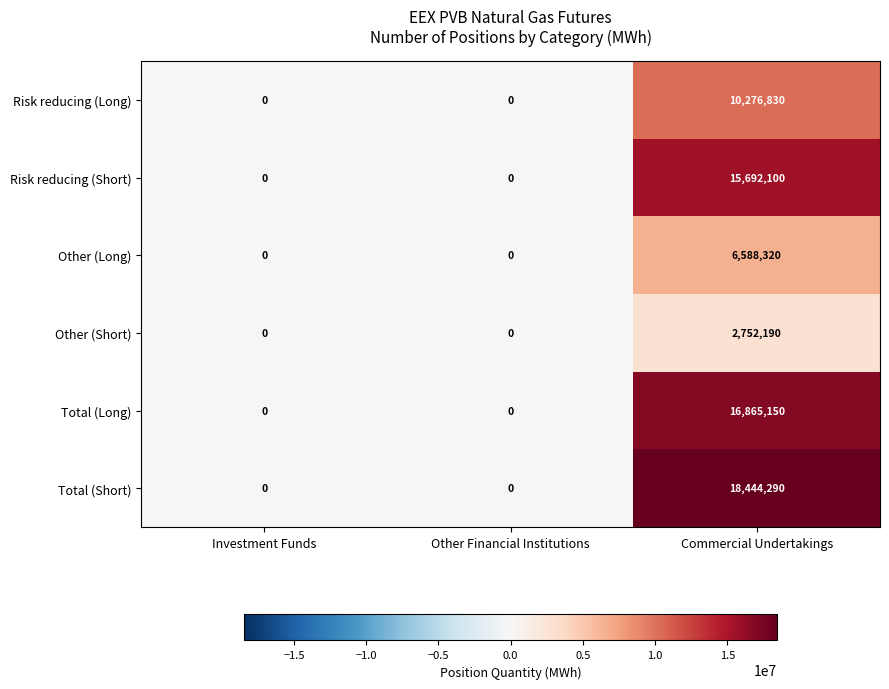

How many data points does each series have?

3